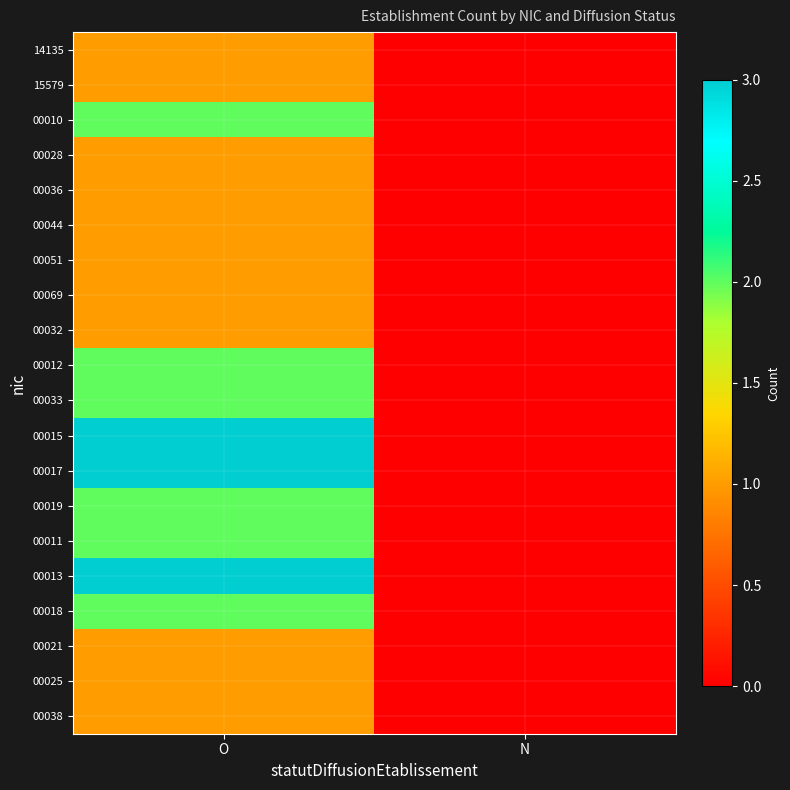

How many categories are shown in the chart?

2